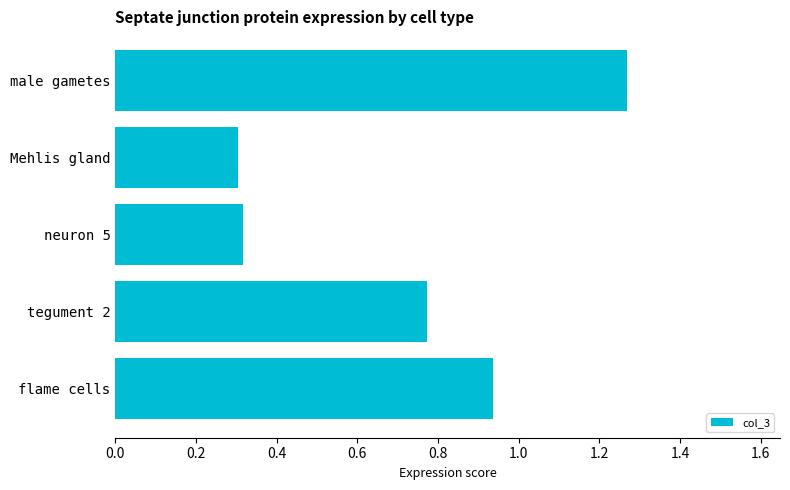

True or false: the data shows 2.0 at male gametes.

False